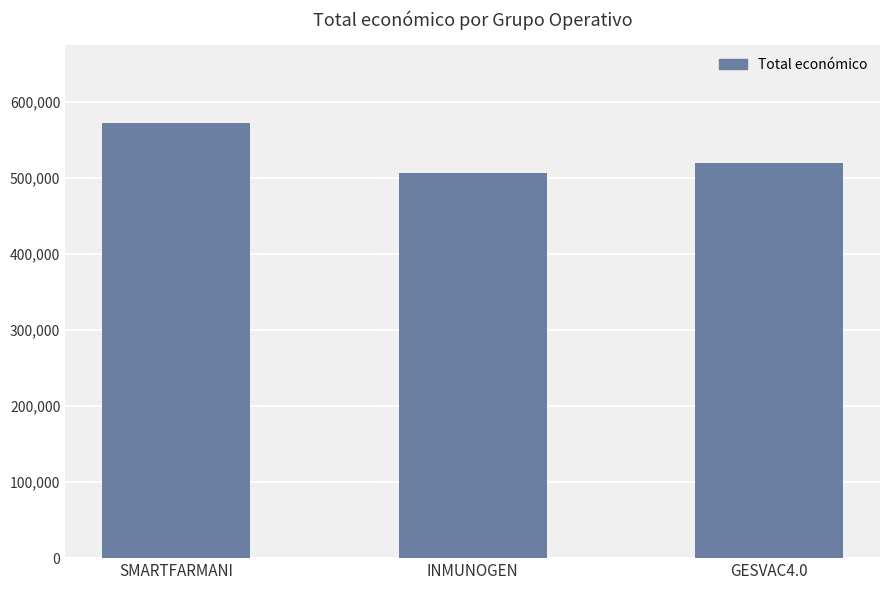

What is the ratio of the value at INMUNOGEN to the value at SMARTFARMANI?

0.9